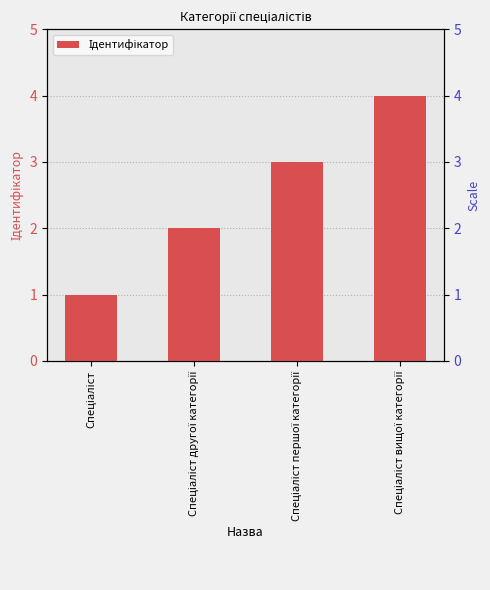

How many distinct data groups are displayed?

1